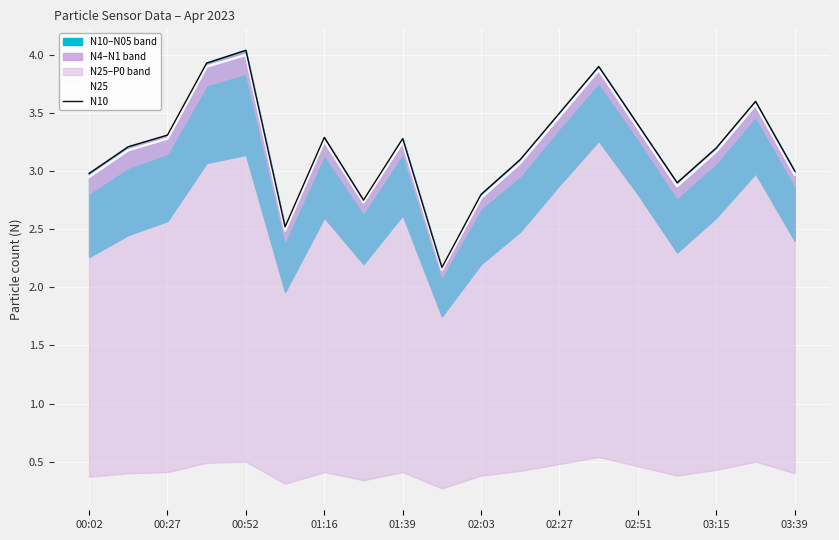

What is the sum of all N10 values?

60.9